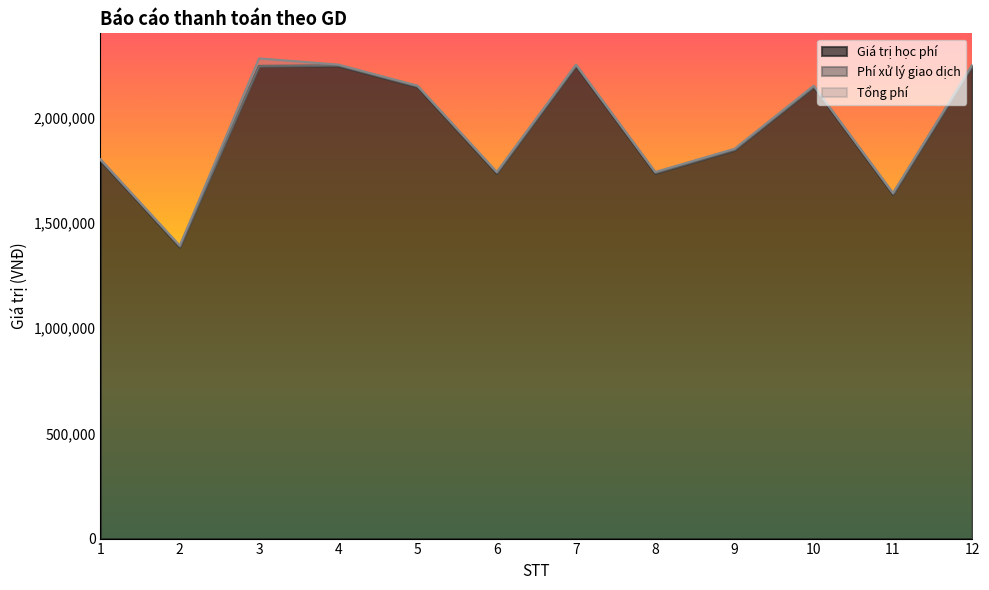

How many lines are shown in the chart?

3